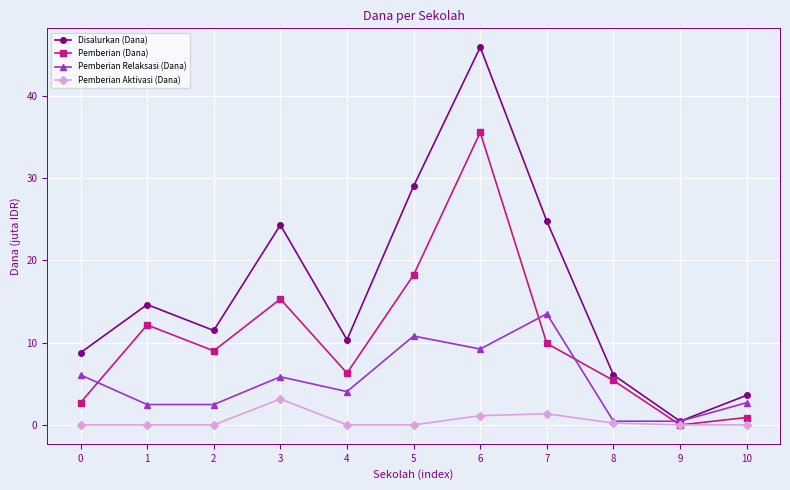

List the series in order of their peak value, highest first.

Disalurkan (Dana), Pemberian (Dana), Pemberian Relaksasi (Dana), Pemberian Aktivasi (Dana)